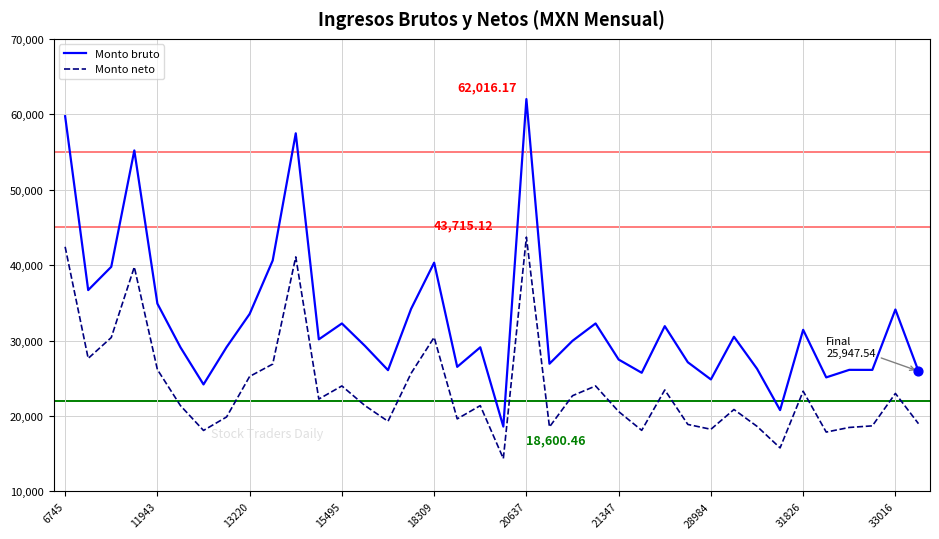

Which series has the largest range (max minus min)?

Monto bruto